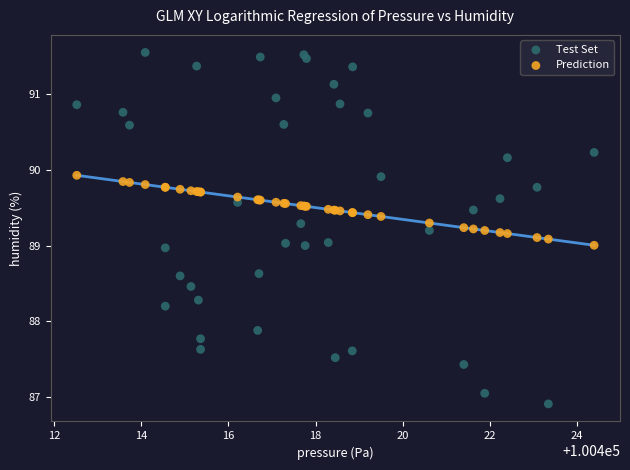

Which series reaches the maximum Y coordinate?

Test Set